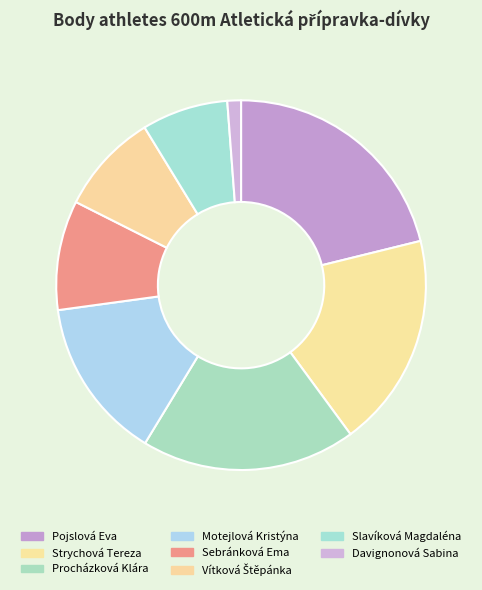

To the nearest percent, what percentage of the pie is Procházková Klára?

19%